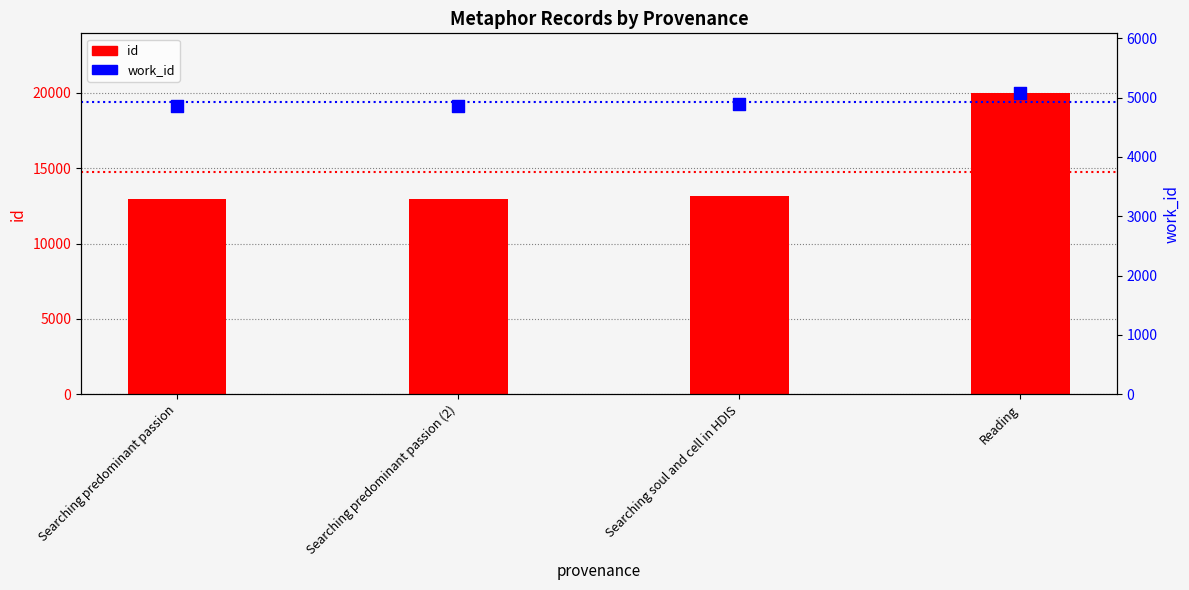

Which series has the widest spread of Y values?

id